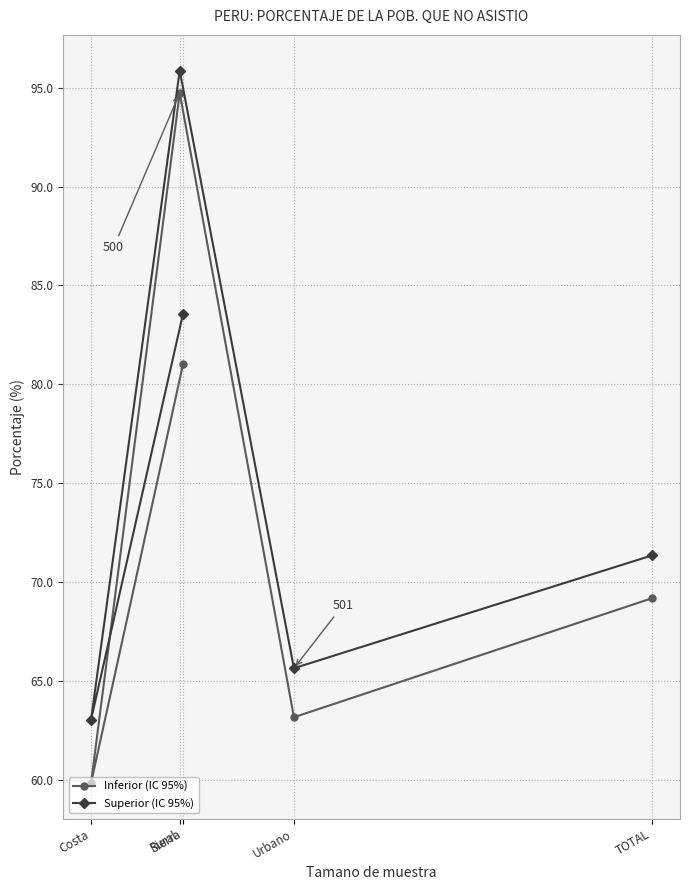

Which series has the largest total across all categories?

Superior (IC 95%)